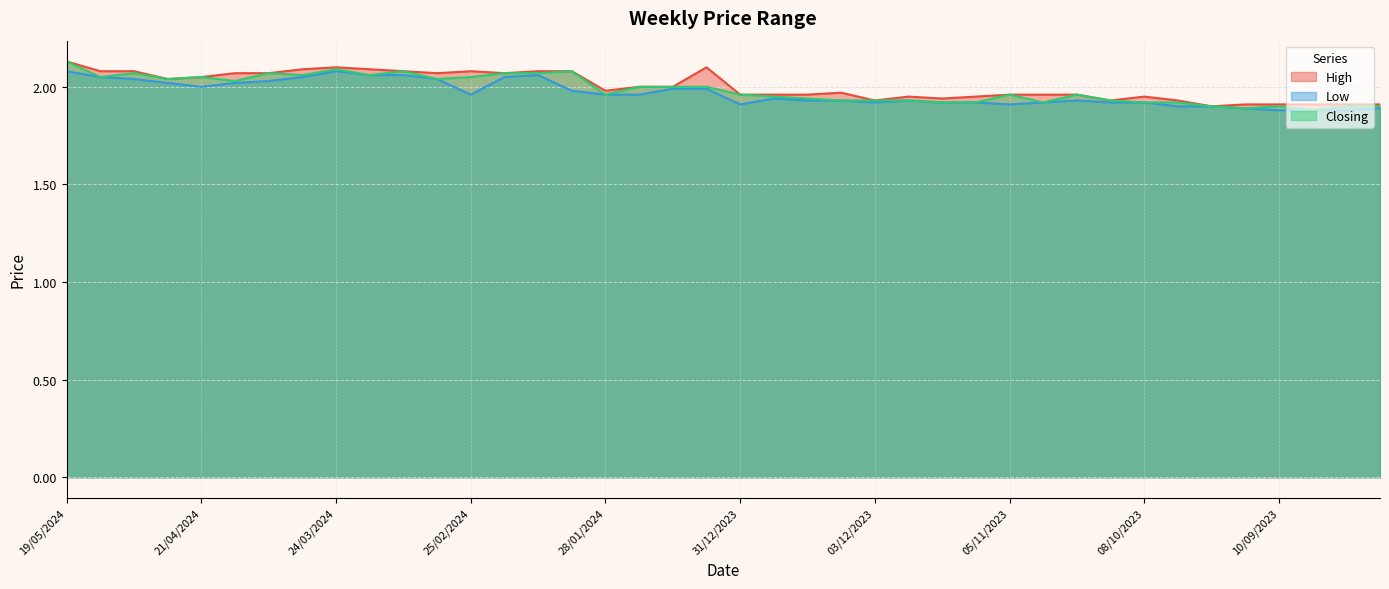

Which series changed the most between 29/10/2023 and 20/08/2023?

High